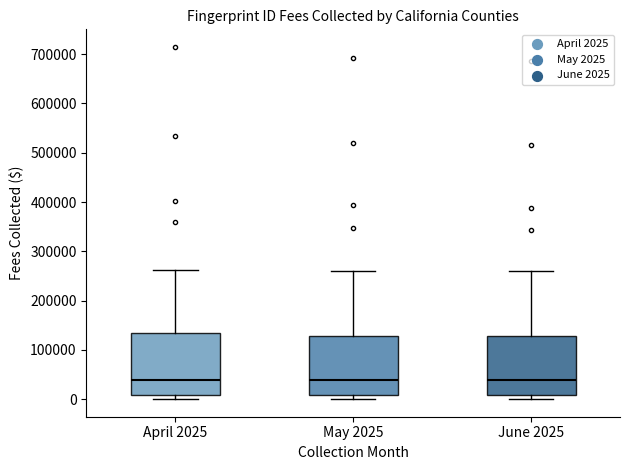

Reading left to right, transcribe this box plot: for each box, give where its median line is, the range the box spans, and where its two whiskers end, as read against the y-axis. The values are not printed on the chart, so give them approximately, as read against the axis.

April 2025: median 40000, box 10000 to 130000, whiskers 0 to 260000
May 2025: median 40000, box 10000 to 130000, whiskers 0 to 260000
June 2025: median 40000, box 10000 to 130000, whiskers 0 to 260000